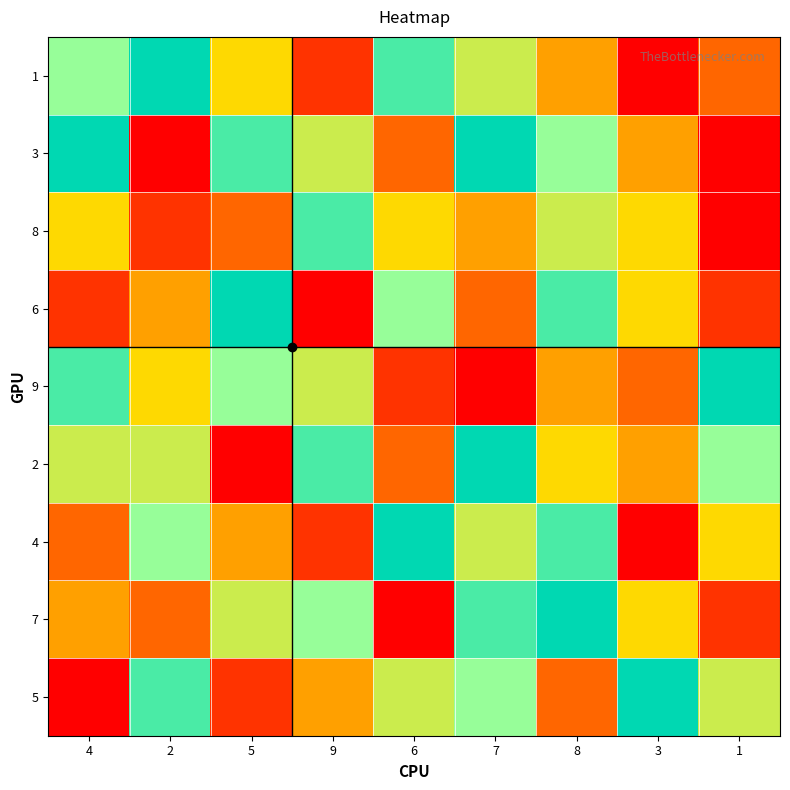

Which series changed the most between 5 and 6?

3